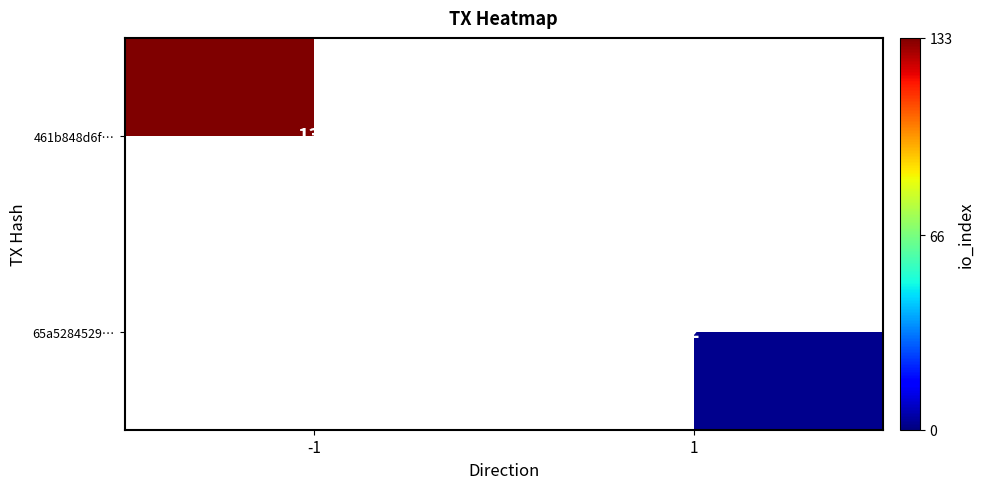

Which label corresponds to the largest value in the chart?

-1